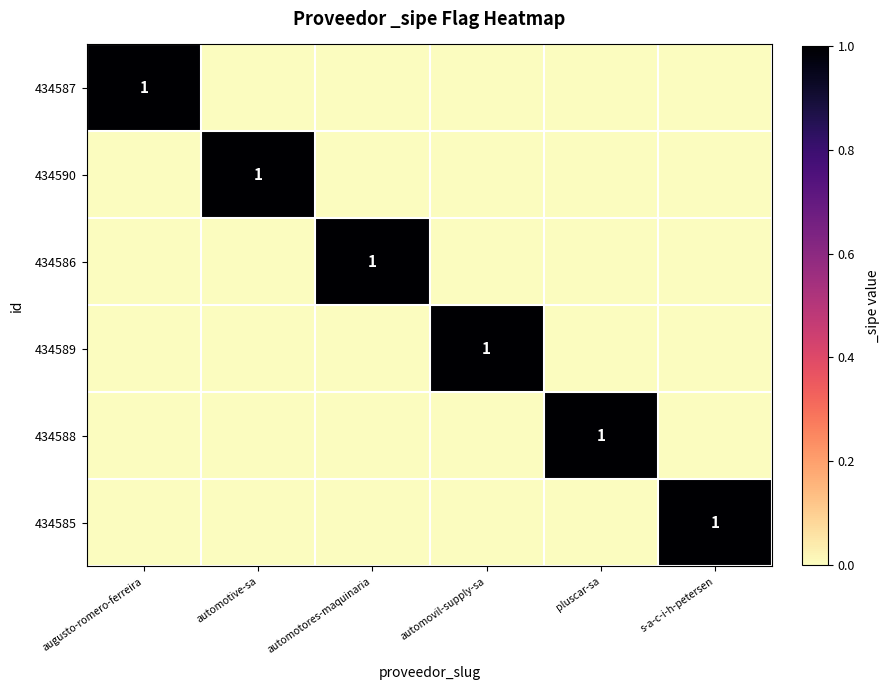

The 434589 series shows 1 at automovil-supply-sa. True or false?

True